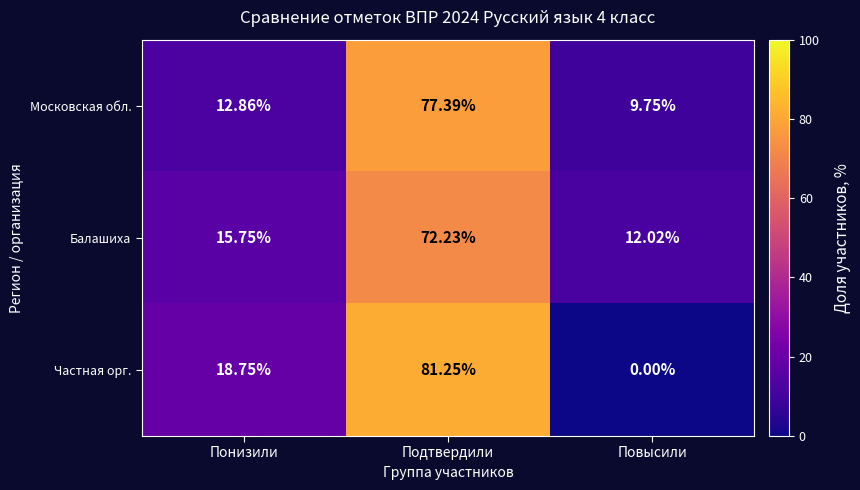

Where is Частная орг. nearest to the value 40?

Понизили